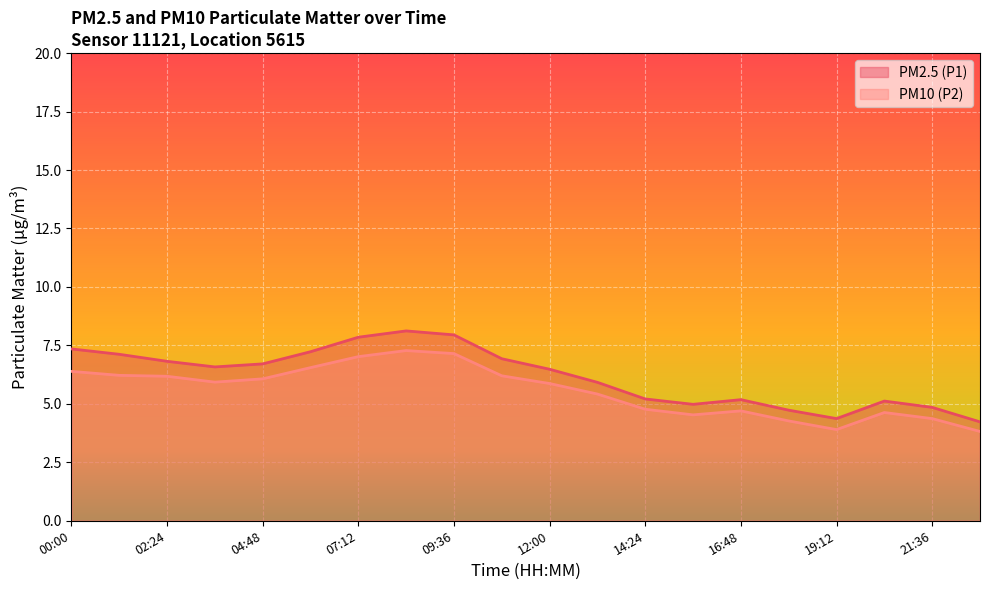

Which series has the largest range (max minus min)?

PM2.5 (P1)